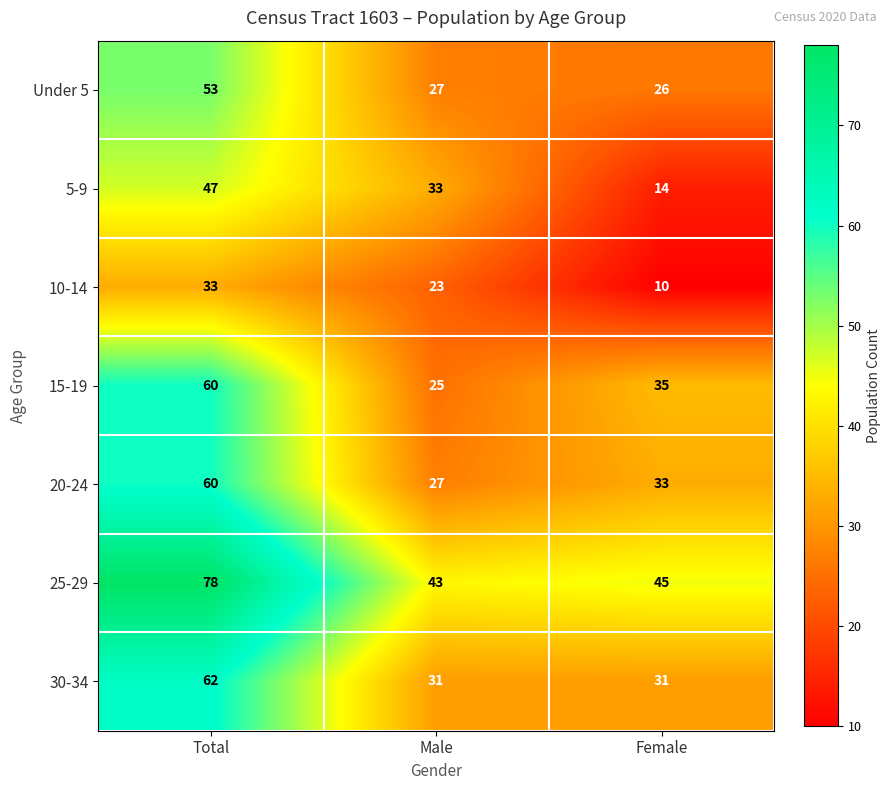

Which series changed the most between Male and Female?

5-9